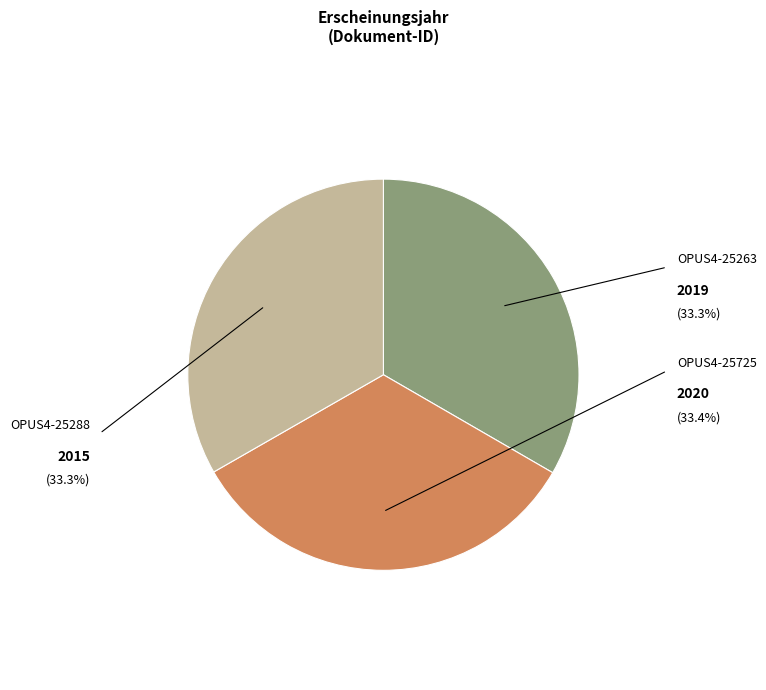

Does OPUS4-25725 account for over 50% of the chart?

No